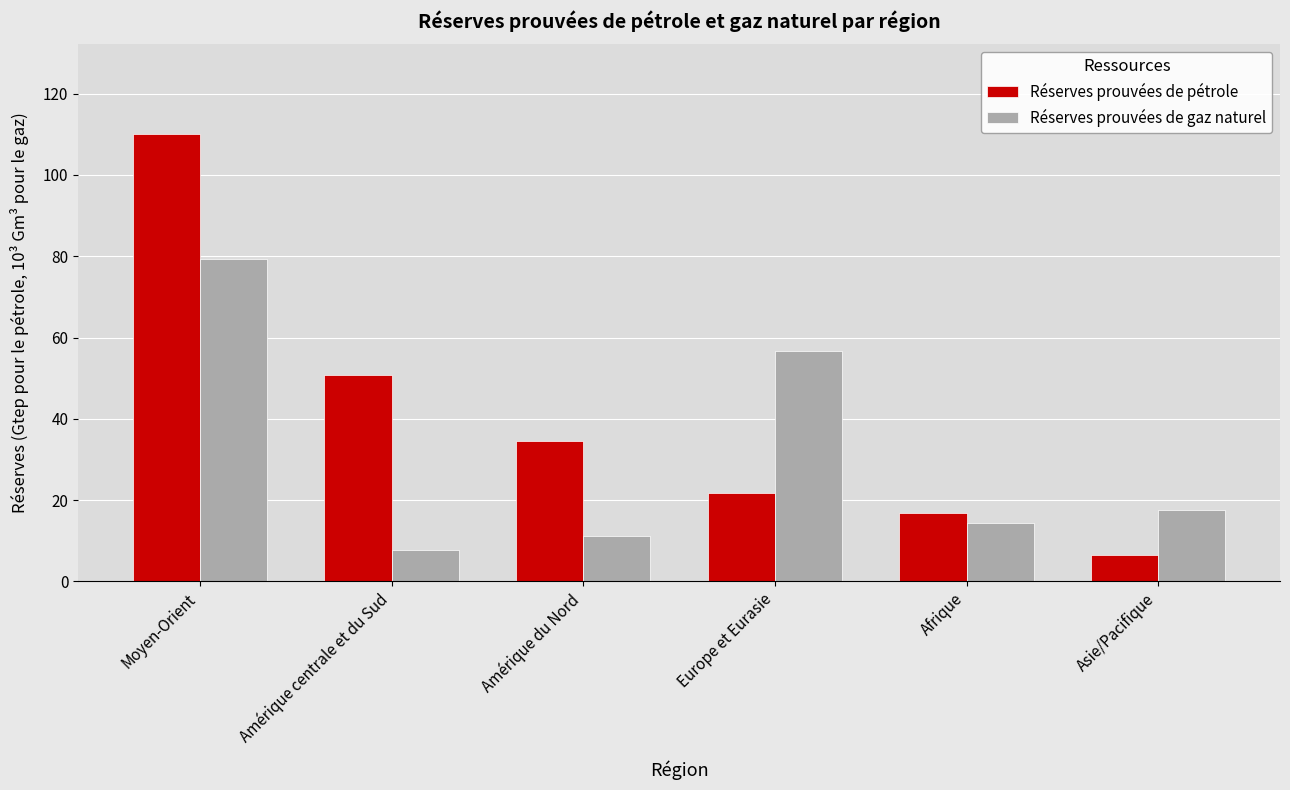

List the series in order of their overall mean, lowest first.

Réserves prouvées de gaz naturel, Réserves prouvées de pétrole